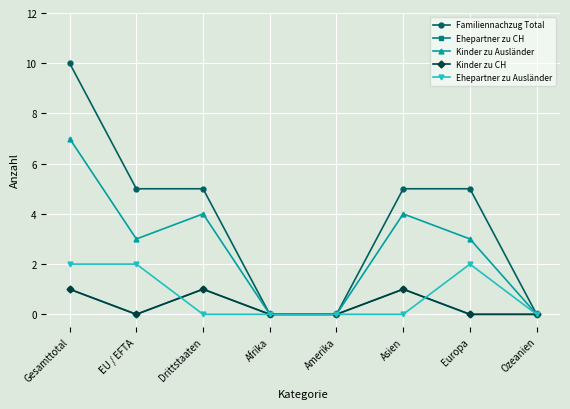

List the series in order of their peak value, lowest first.

Ehepartner zu CH, Kinder zu CH, Ehepartner zu Ausländer, Kinder zu Ausländer, Familiennachzug Total